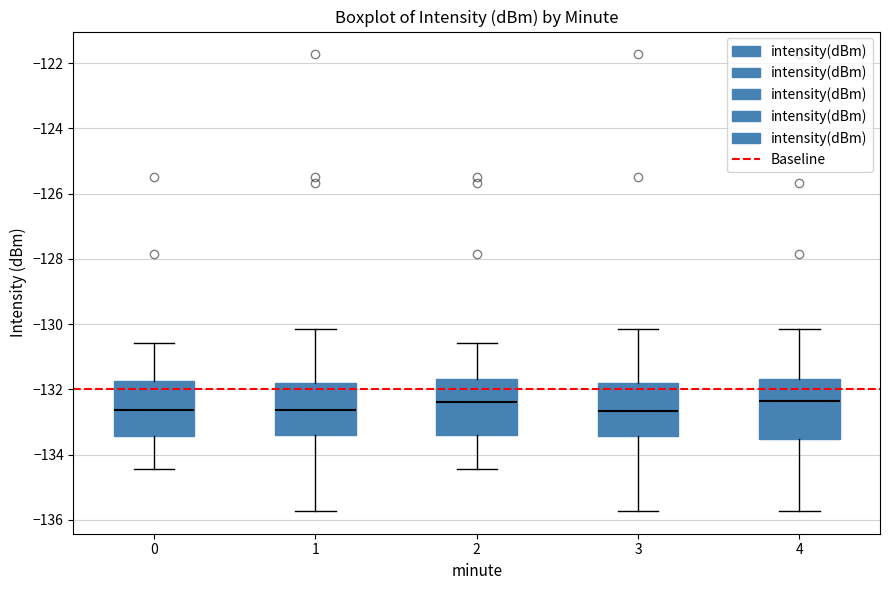

Reading left to right, read every box against the y-axis: the position of its median line, the range the box covers, and the ends of its whiskers. The values are not printed on the chart, so give them approximately, as read against the axis.

0: median -132.6, box -133.4 to -131.8, whiskers -134.4 to -130.6
1: median -132.6, box -133.4 to -131.8, whiskers -135.8 to -130.2
2: median -132.4, box -133.4 to -131.6, whiskers -134.4 to -130.6
3: median -132.6, box -133.4 to -131.8, whiskers -135.8 to -130.2
4: median -132.4, box -133.6 to -131.6, whiskers -135.8 to -130.2